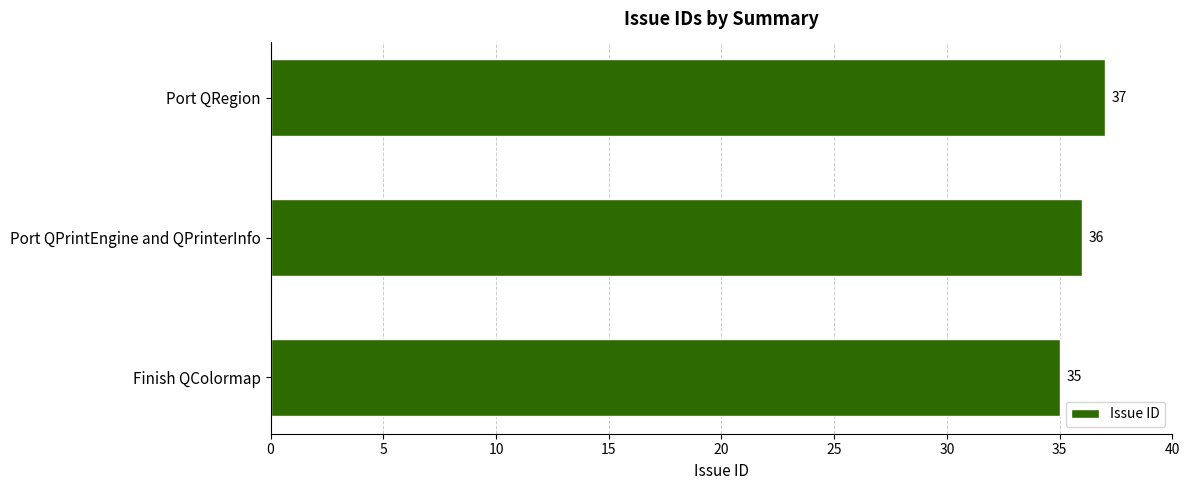

List the labels in order of value, largest first.

Port QRegion, Port QPrintEngine and QPrinterInfo, Finish QColormap